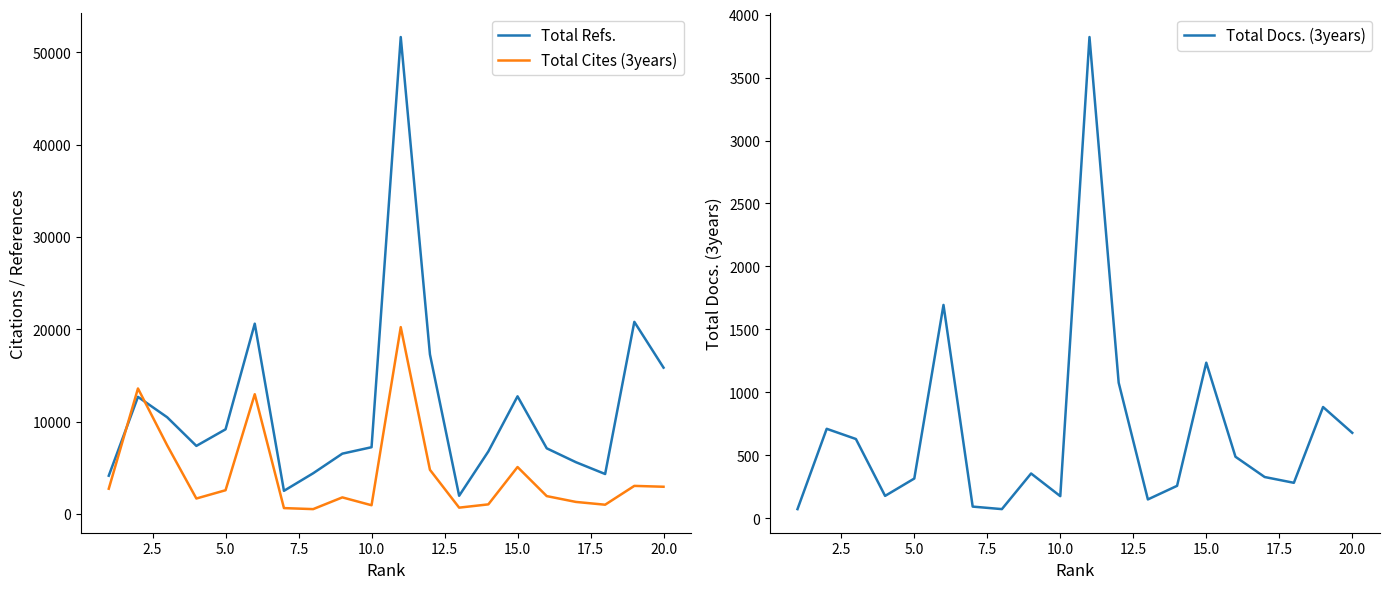

How many distinct data groups are displayed?

3